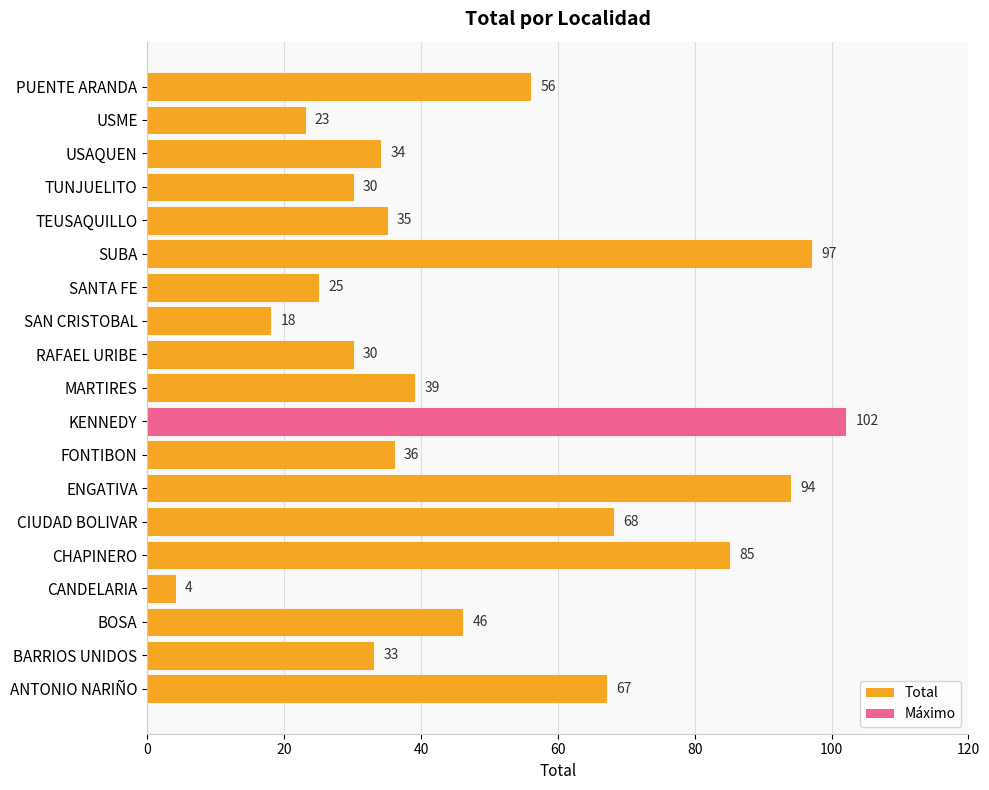

The chart shows a value of 63 at FONTIBON. True or false?

False